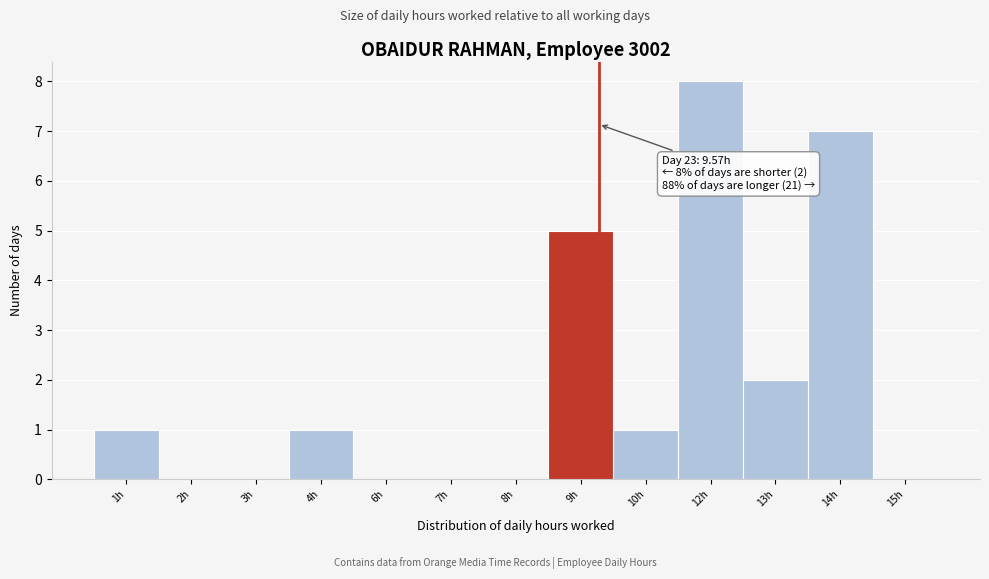

Reading left to right, extract all data points from this chart.

1h=1	2h=0	3h=0	4h=1	6h=0	7h=0	8h=0	9h=5	10h=1	12h=8	13h=2	14h=7	15h=0